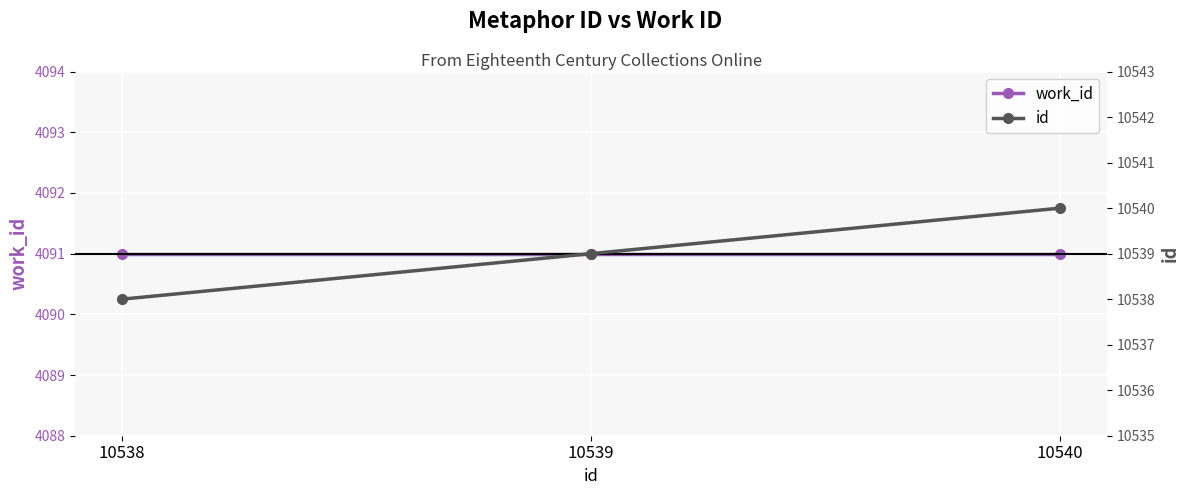

What is the value of the id point at the 2nd from the left?

10539